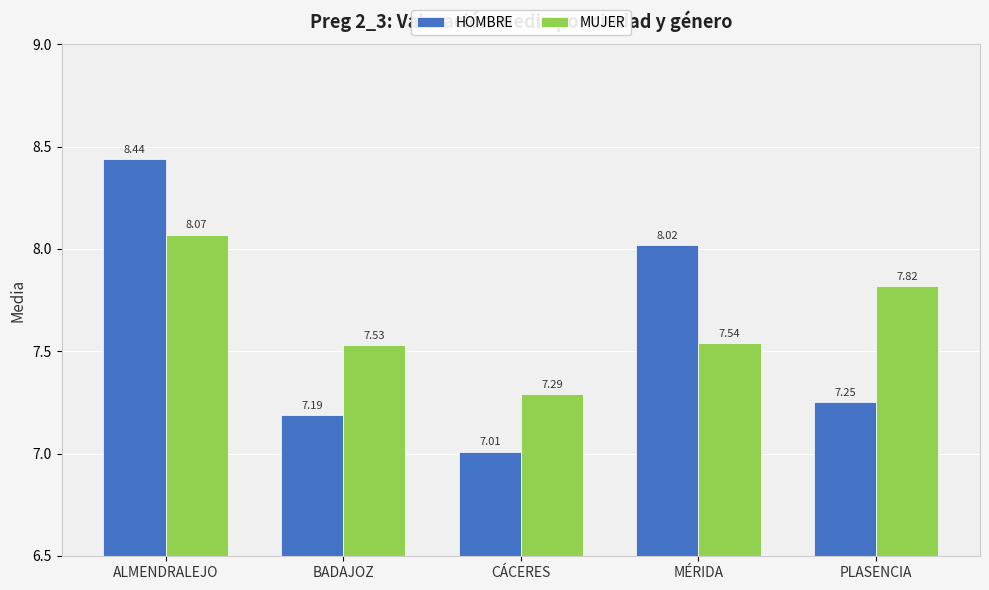

List the labels in order of MUJER value, smallest first.

CÁCERES, BADAJOZ, MÉRIDA, PLASENCIA, ALMENDRALEJO